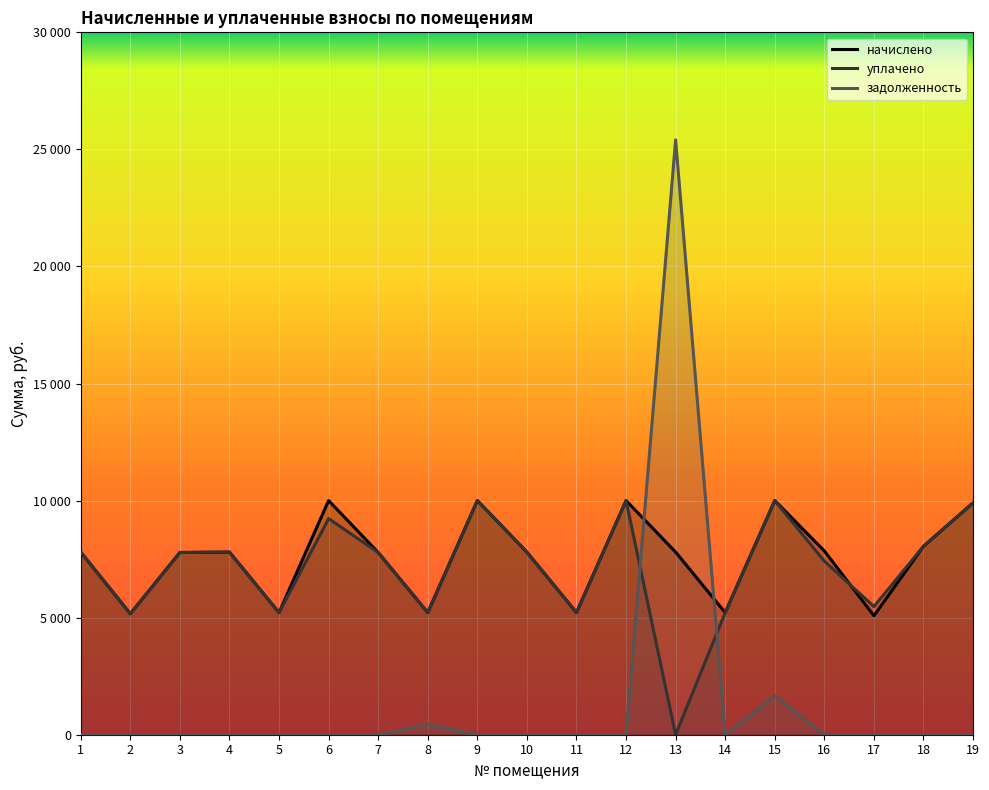

True or false: уплачено has more than 1 interior local peaks.

True